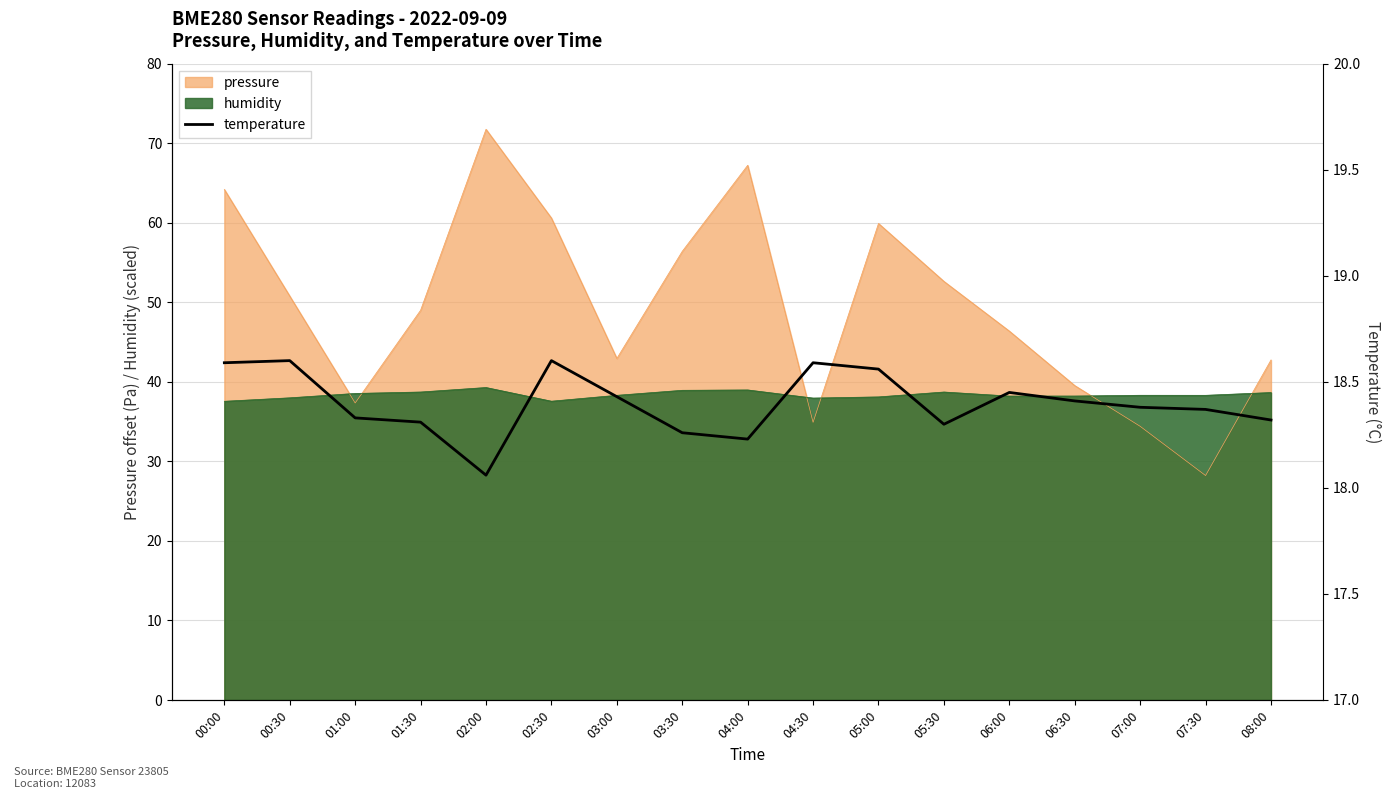

What is the ratio of the value at 07:30 to the value at 01:00?

1.0